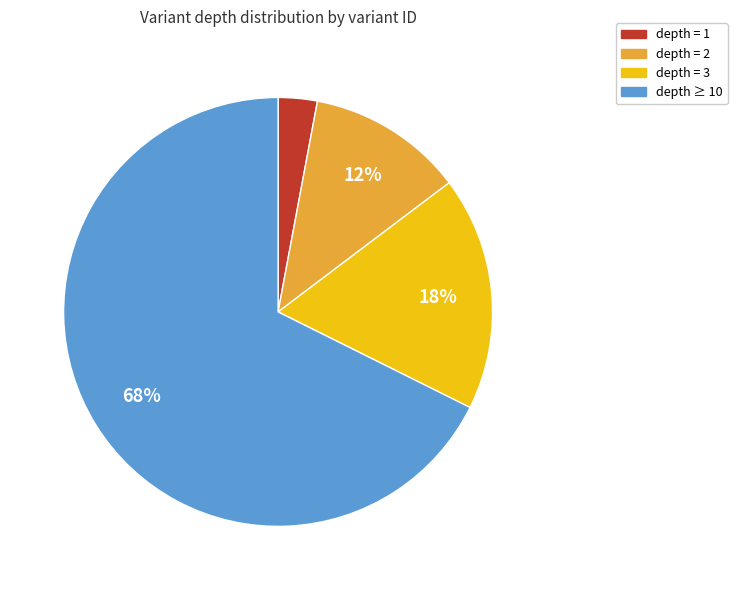

Which has a higher value, depth = 1 or depth = 2?

depth = 2